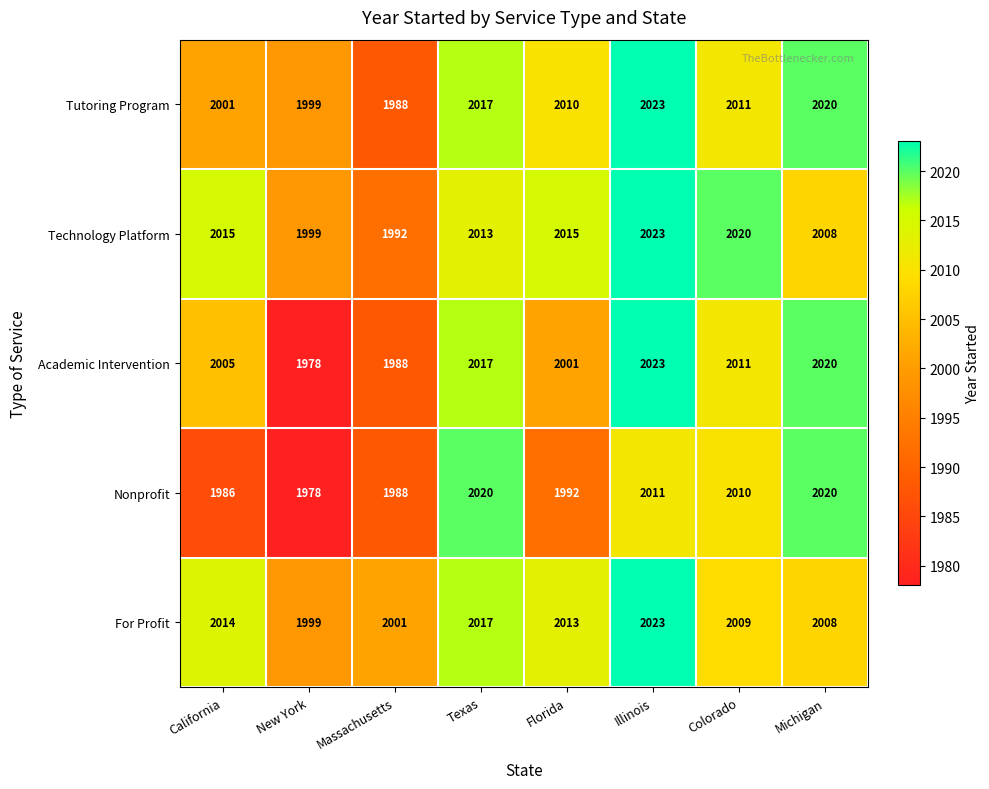

Is it true that Nonprofit equals 2020 at Michigan?

True